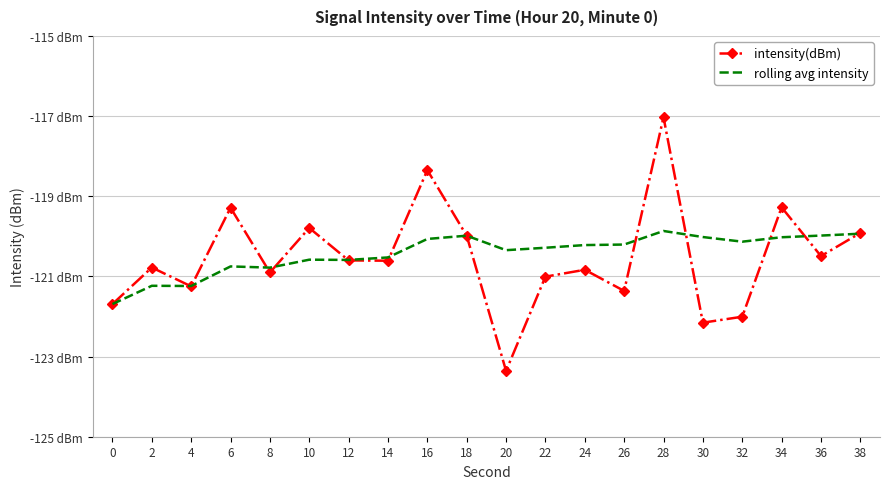

True or false: intensity(dBm) has a value of -166.4 at 20.

False